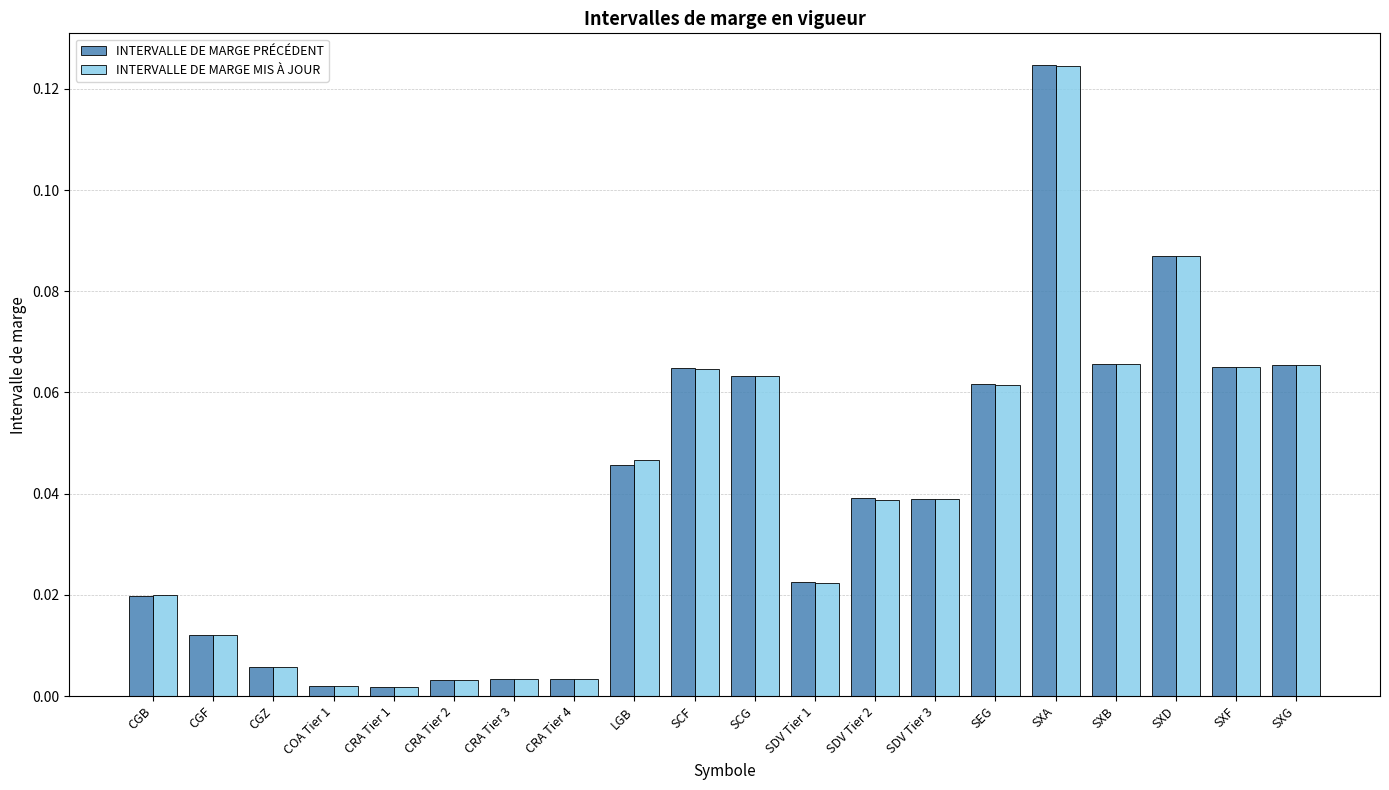

How many distinct data groups are displayed?

2